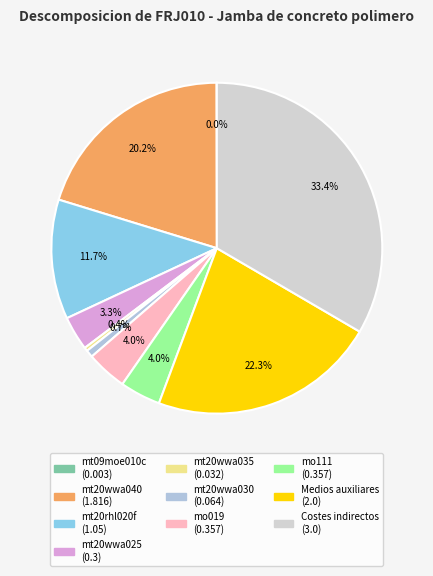

To the nearest percent, what is the difference between the mt09moe010c and mo019 slice percentages?

4%